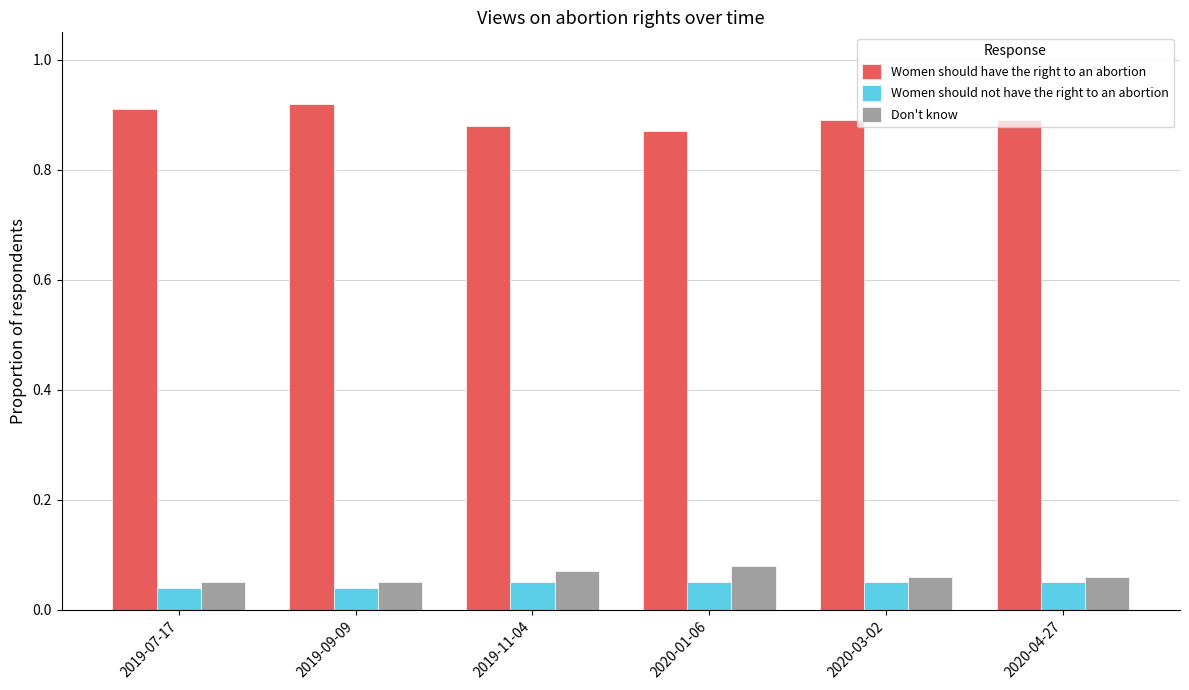

Which series has the widest spread of values?

Women should have the right to an abortion